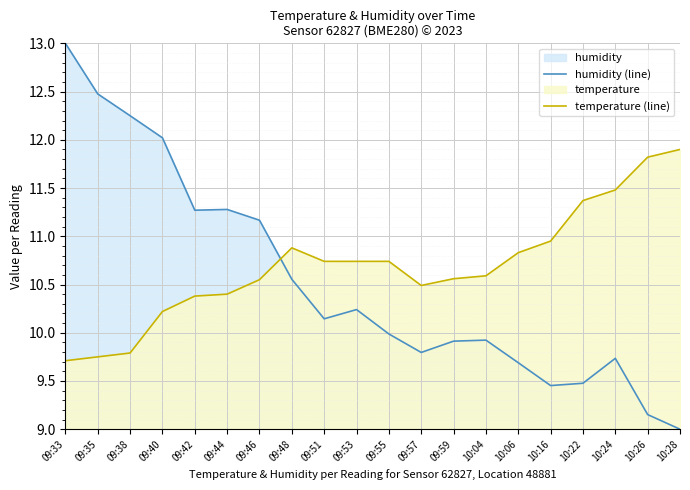

Is the value of temperature (line) at 09:46 greater than the value of humidity (line) at 10:24?

Yes